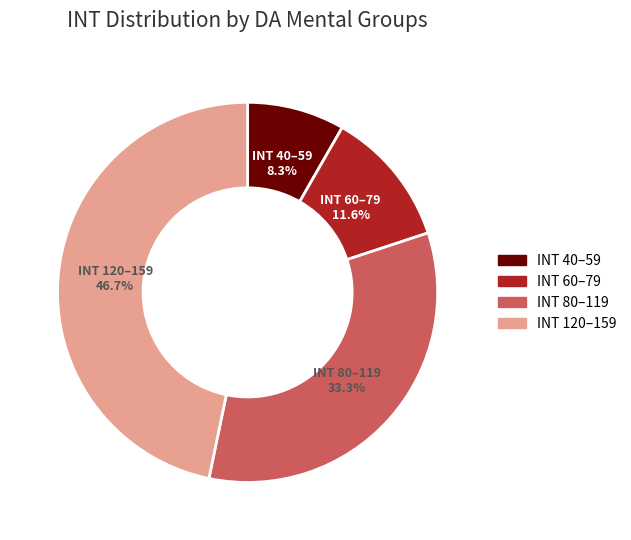

To the nearest percent, what is the difference between the largest and smallest slice percentages?

38%